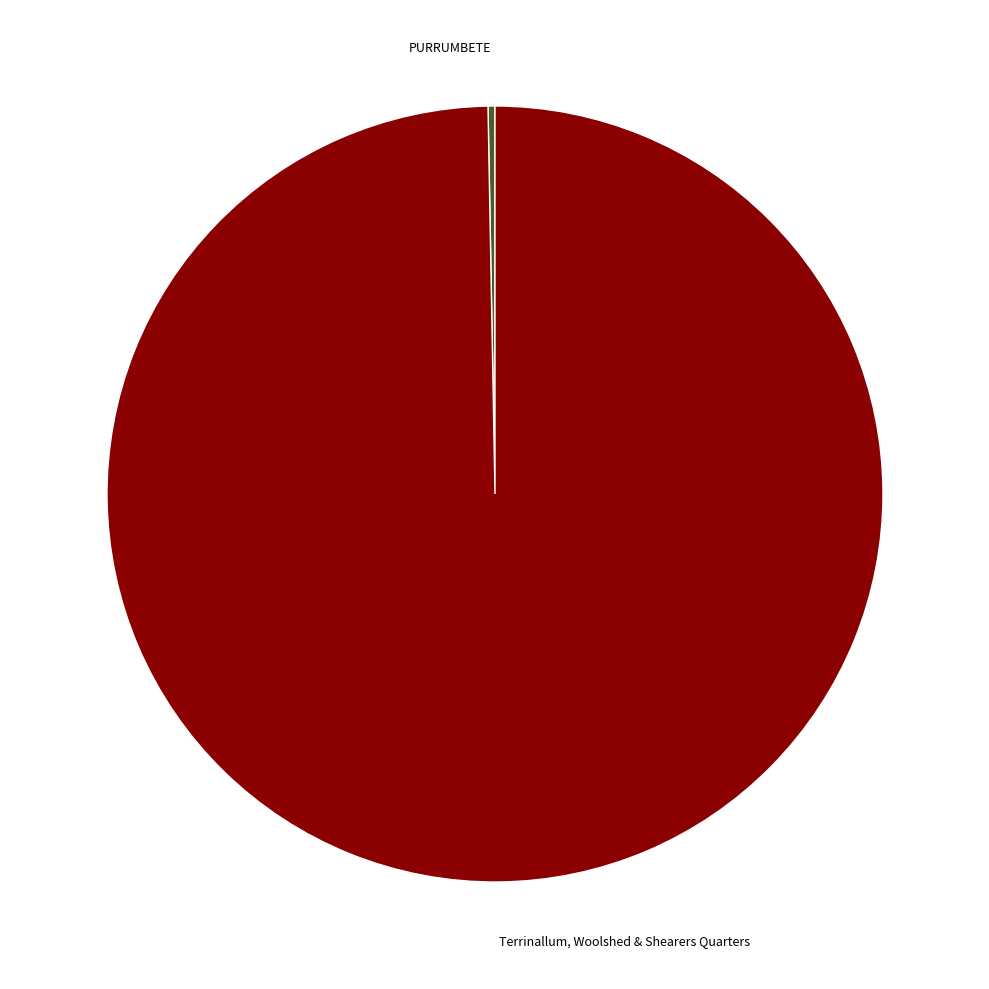

What is the largest slice in the pie chart?

Terrinallum, Woolshed & Shearers Quarters